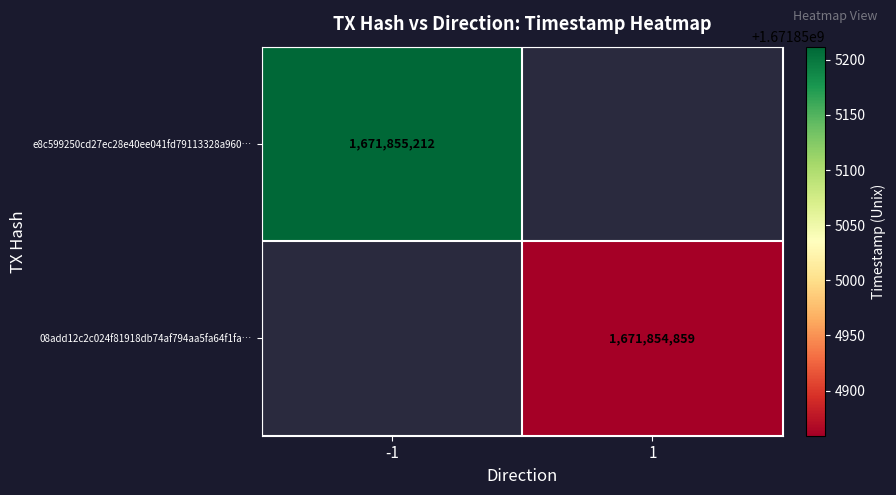

List the series in order of their peak value, lowest first.

08add12c2c024f81918db74af794aa5fa64f1fa, e8c599250cd27ec28e40ee041fd79113328a960